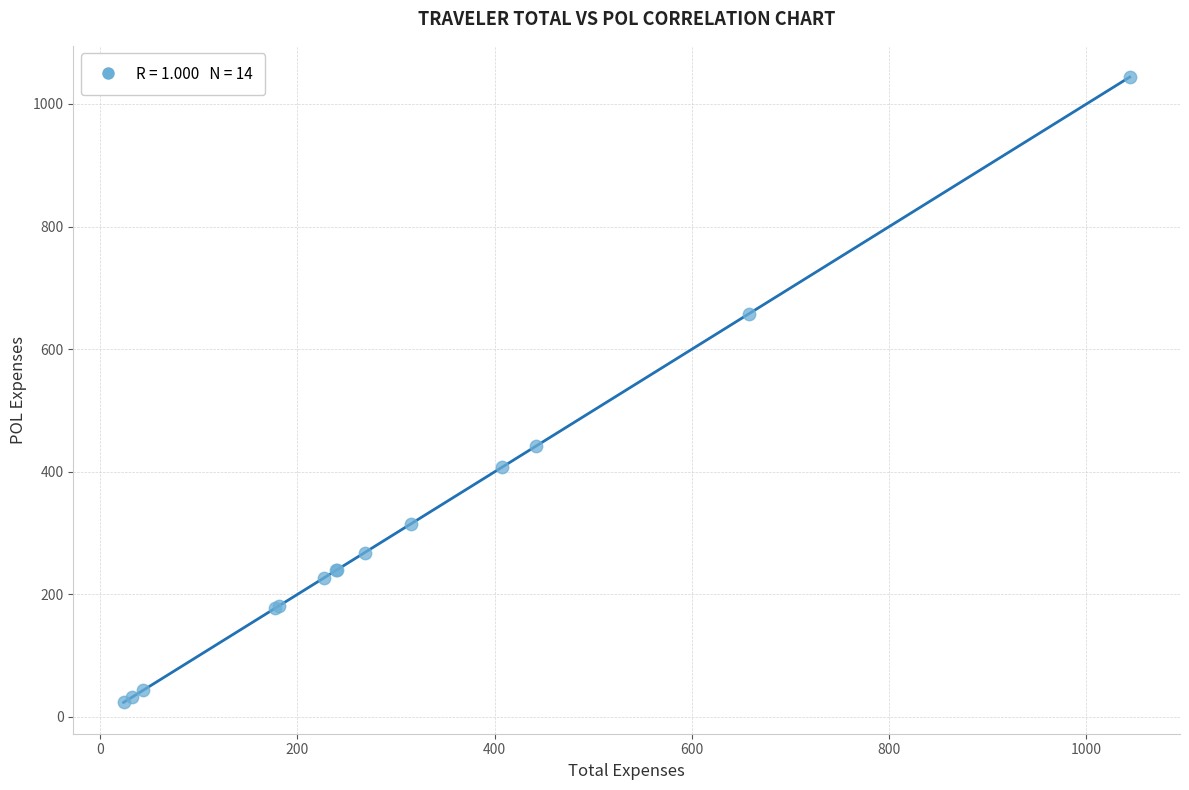

What Y value in the scatter plot is closest to 533?

442.2